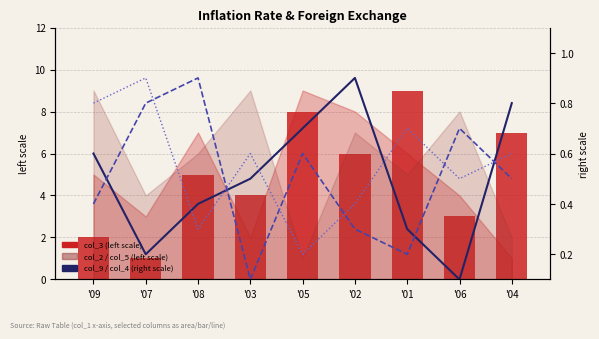

The value of col_8 at '07 is 0.9. True or false?

True